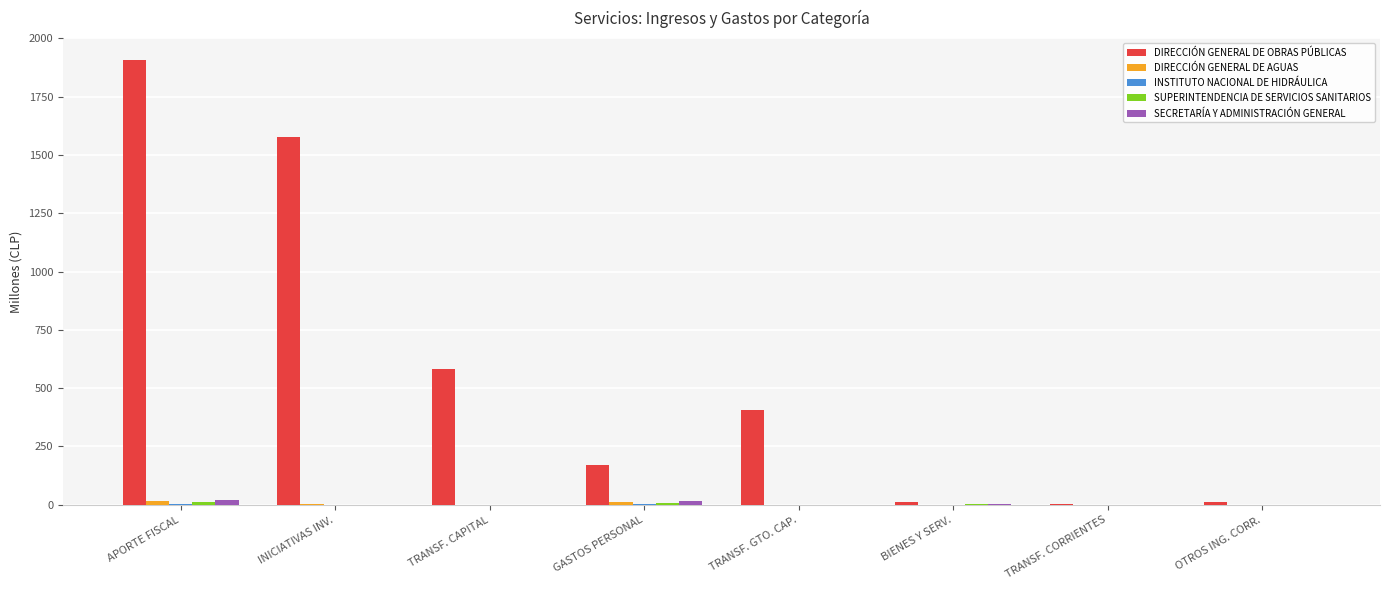

At which category does the chart reach its peak across all series?

APORTE FISCAL